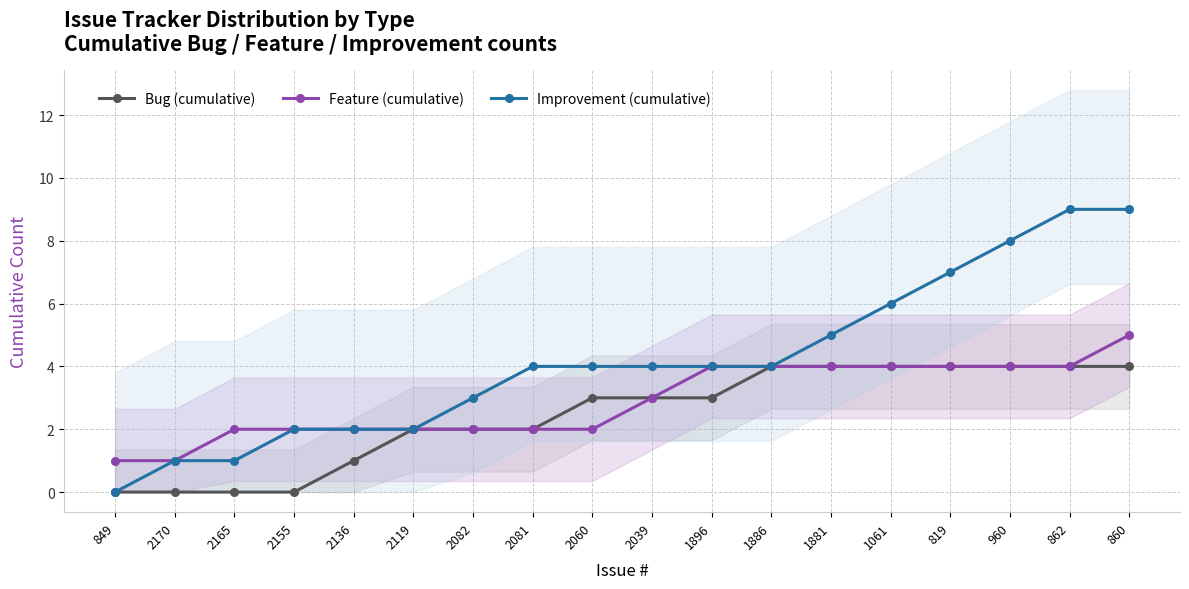

How many categories are shown in the chart?

18